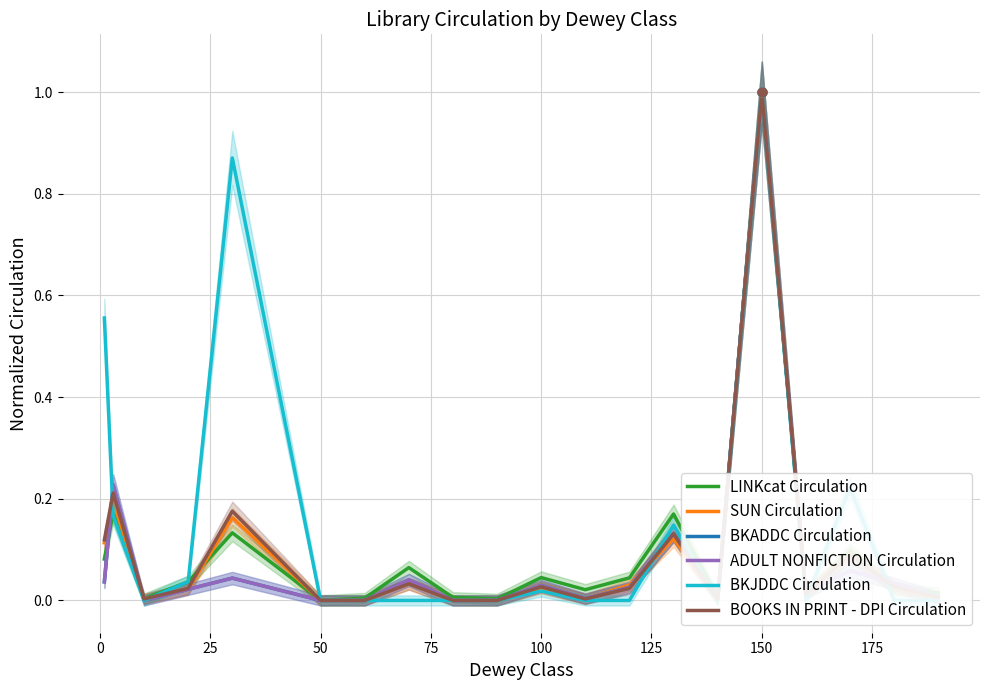

Which series has the widest spread of Y values?

SUN Circulation